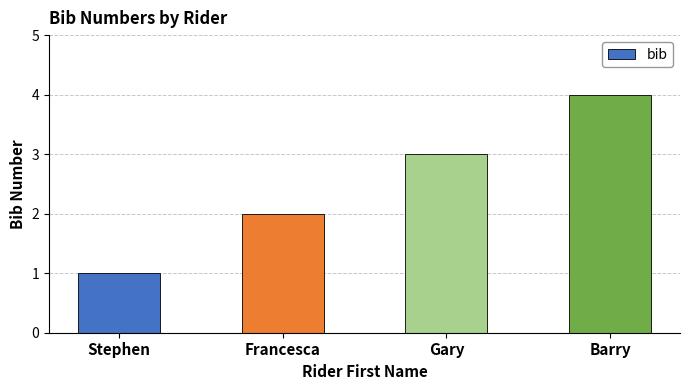

What is the approximate value at Gary?

3